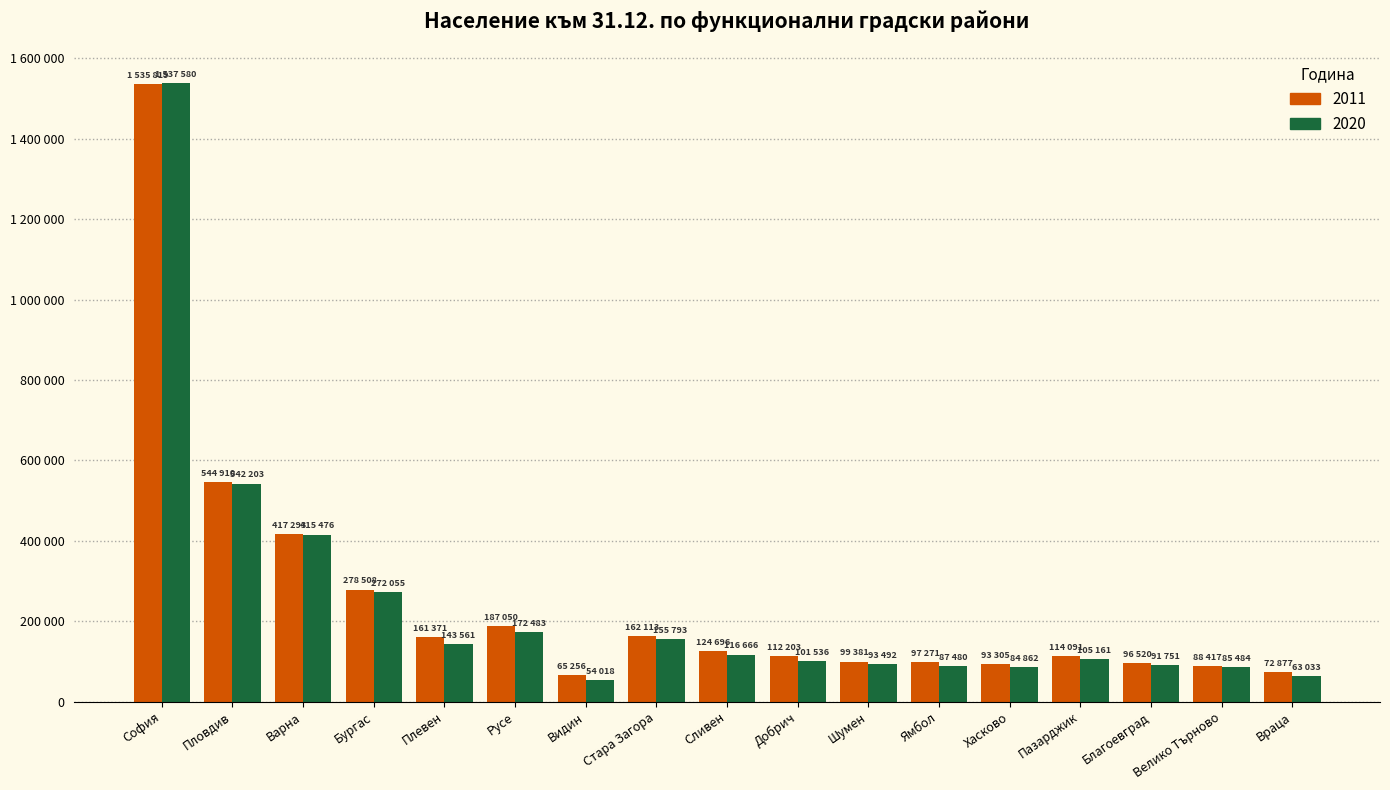

What is the spread (max minus min) of values at Бургас?

6453